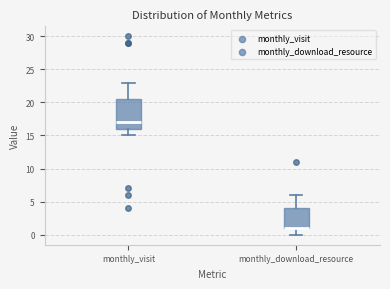

Reading left to right, read every box against the y-axis: the position of its median line, the range the box covers, and the ends of its whiskers. The values are not printed on the chart, so give them approximately, as read against the axis.

monthly_visit: median 17.0, box 16.0 to 20.5, whiskers 15.0 to 23.0
monthly_download_resource: median 1.0 (drawn on the box's lower edge), box 1.0 to 4.0, whiskers 0.0 to 6.0